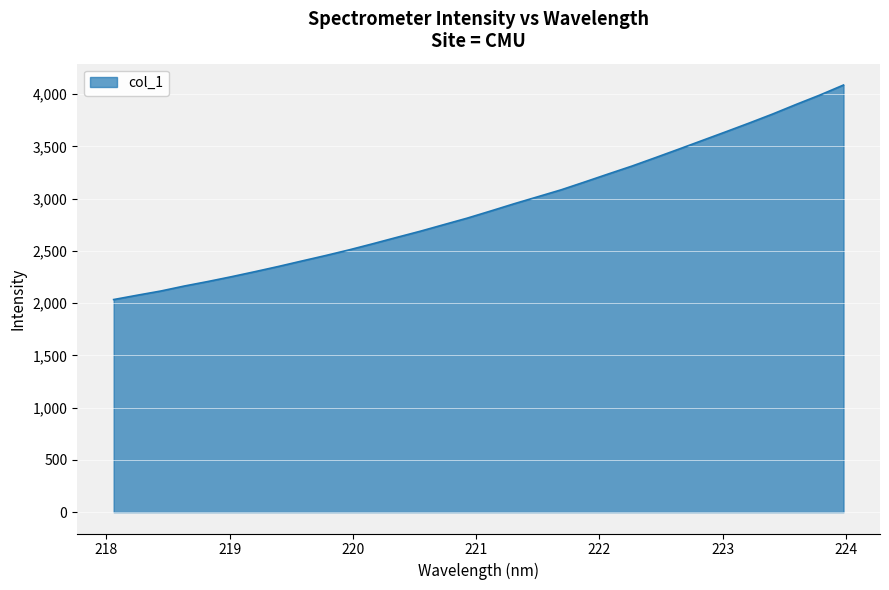

What is the difference between the maximum and minimum values?

2052.4